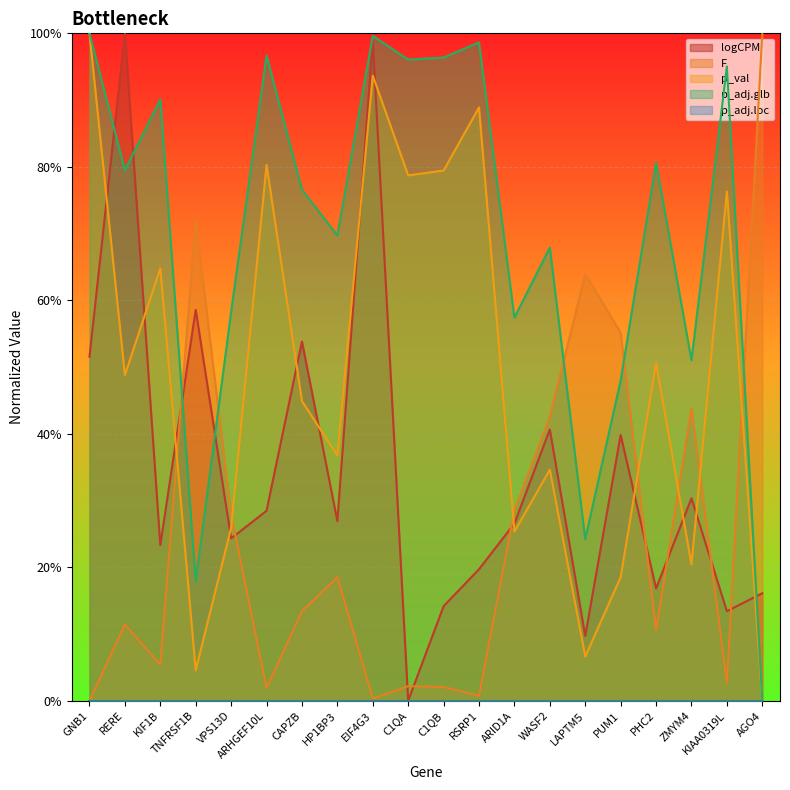

What is the difference between the p_val values at KIF1B and HP1BP3?

0.3